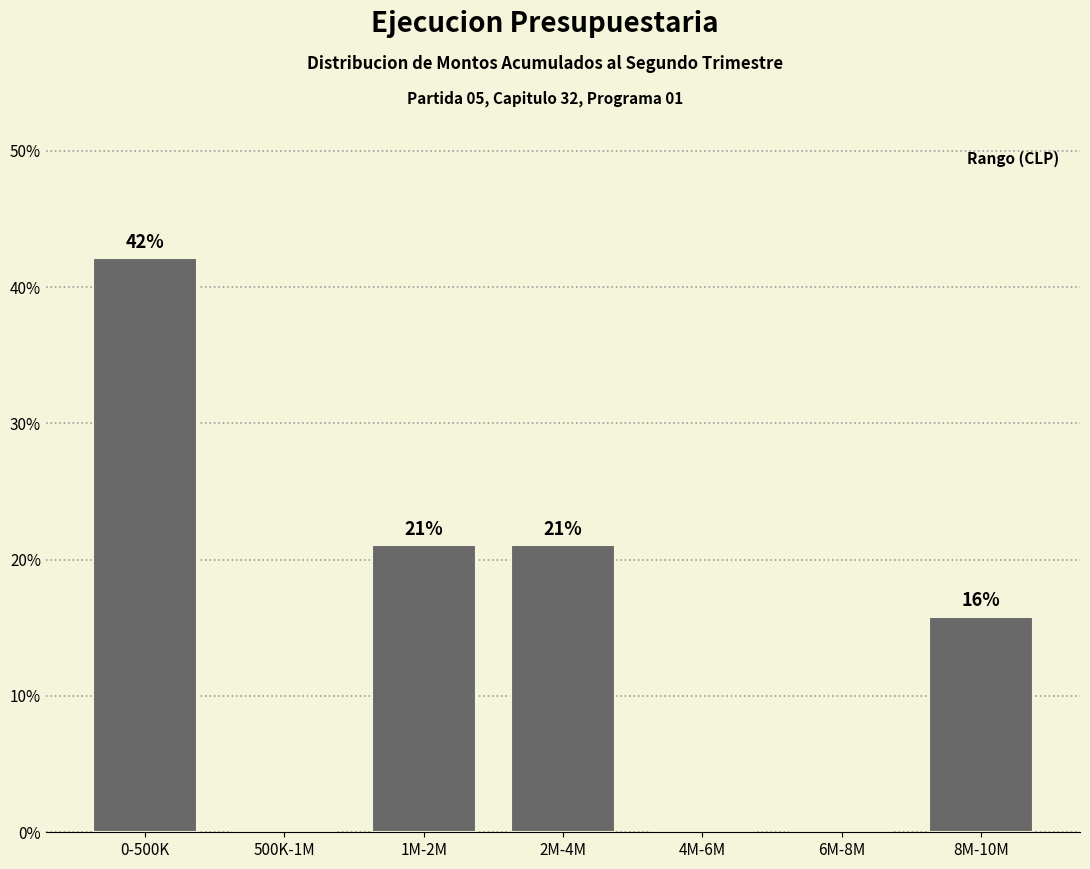

Which label corresponds to the largest value in the chart?

0-500K